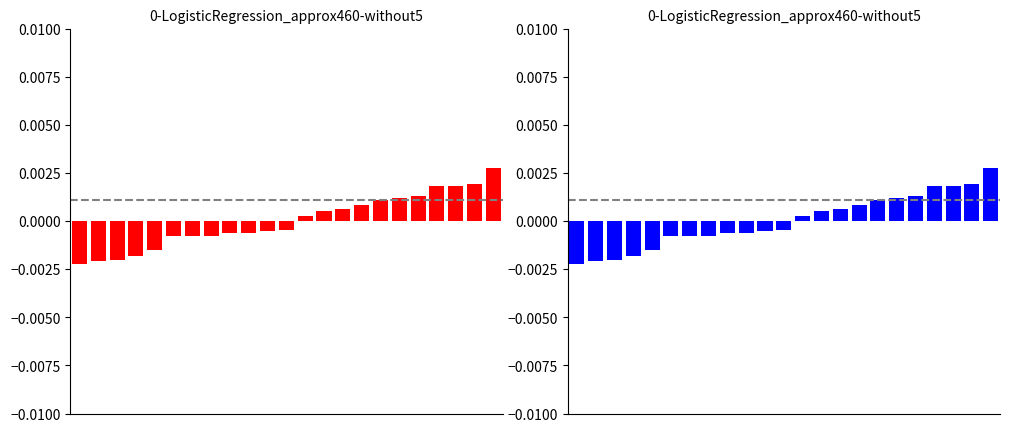

How many bars are there in total?

23